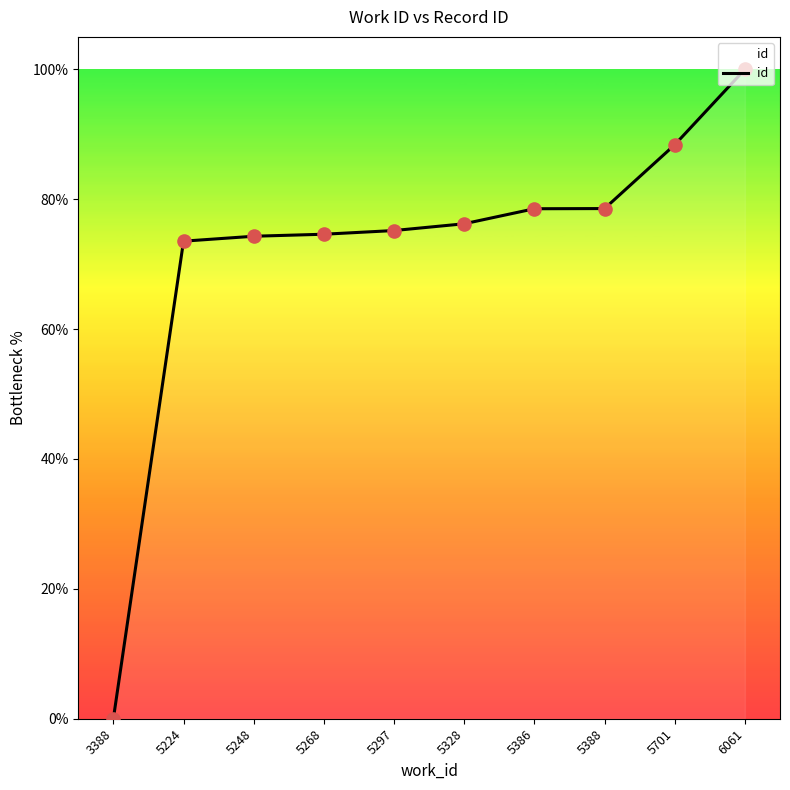

Which has a higher value, 5268 or 3388?

5268